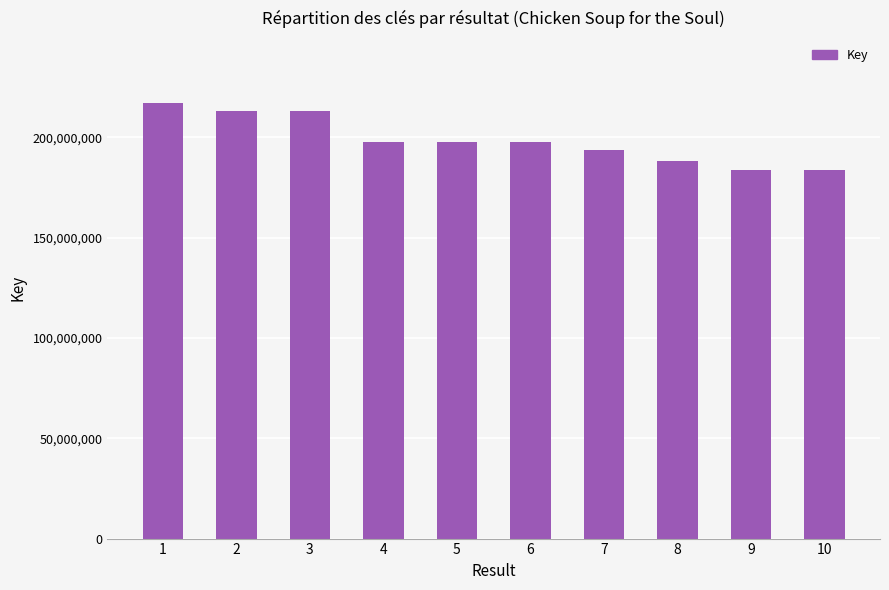

Which category has the highest value across all series?

1